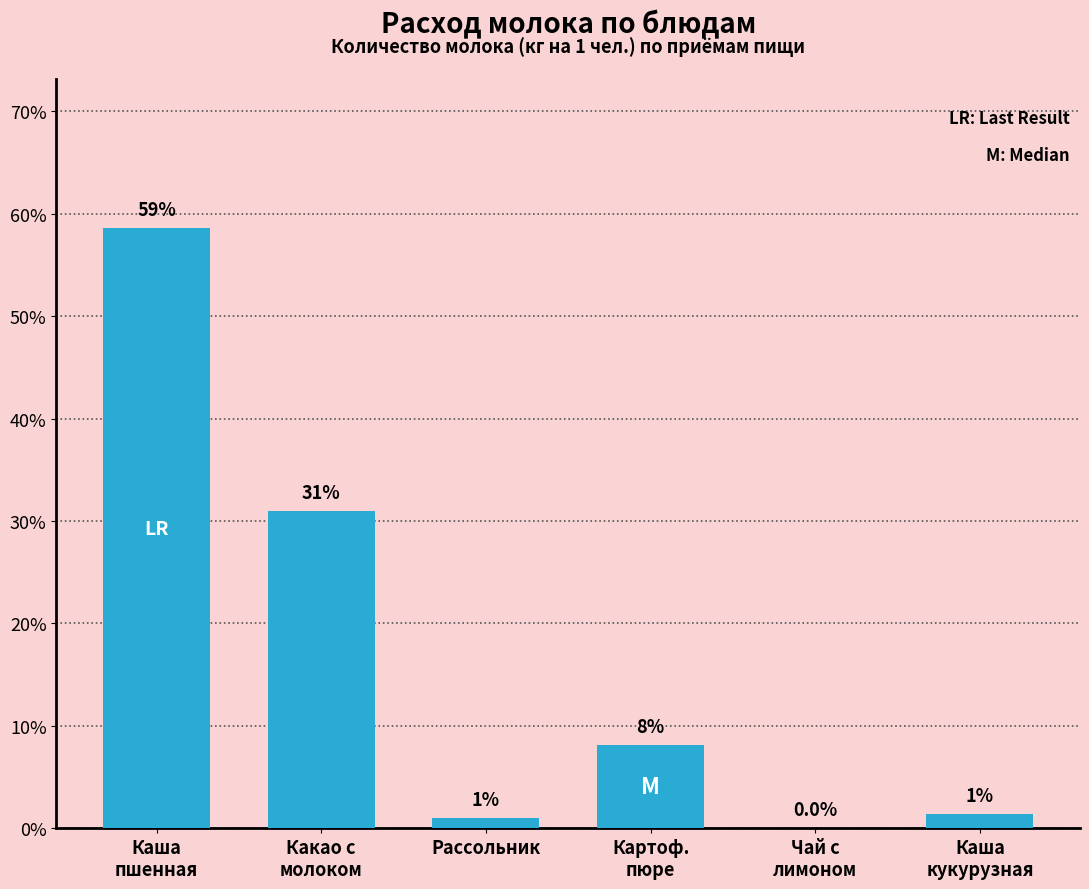

What is the sum of all values?

100.0